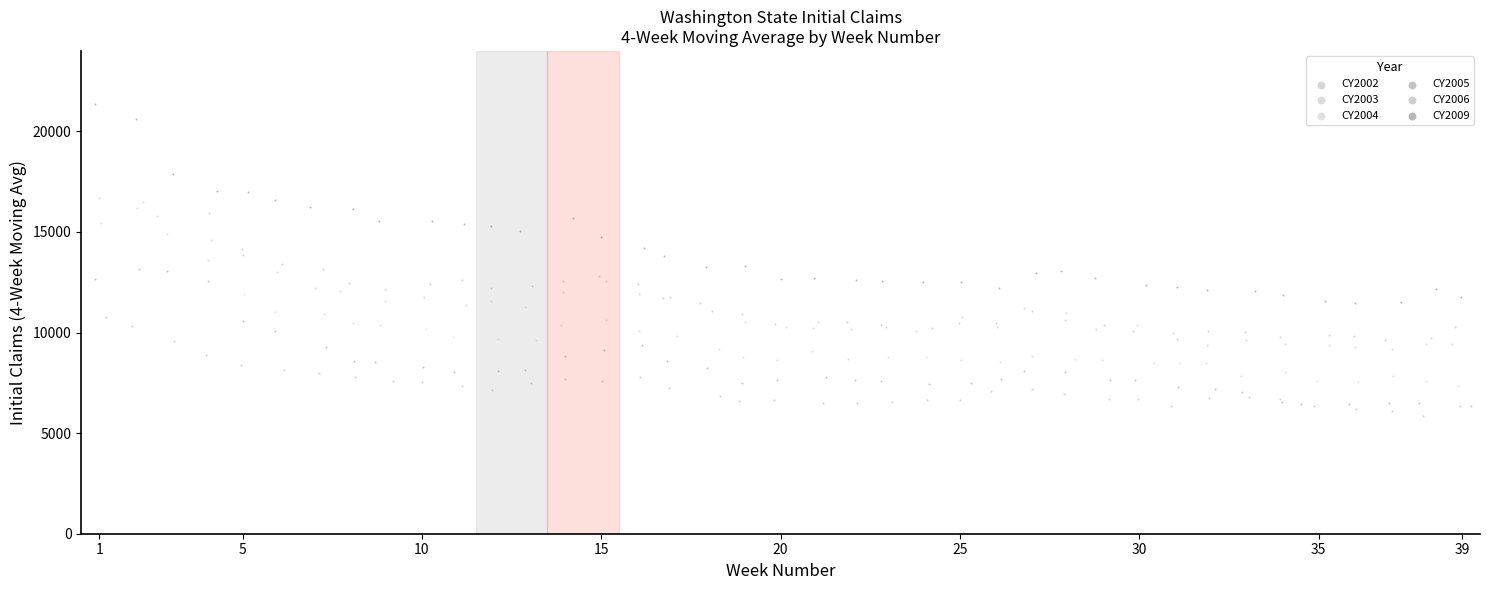

Which series reaches the maximum Y coordinate?

CY2009